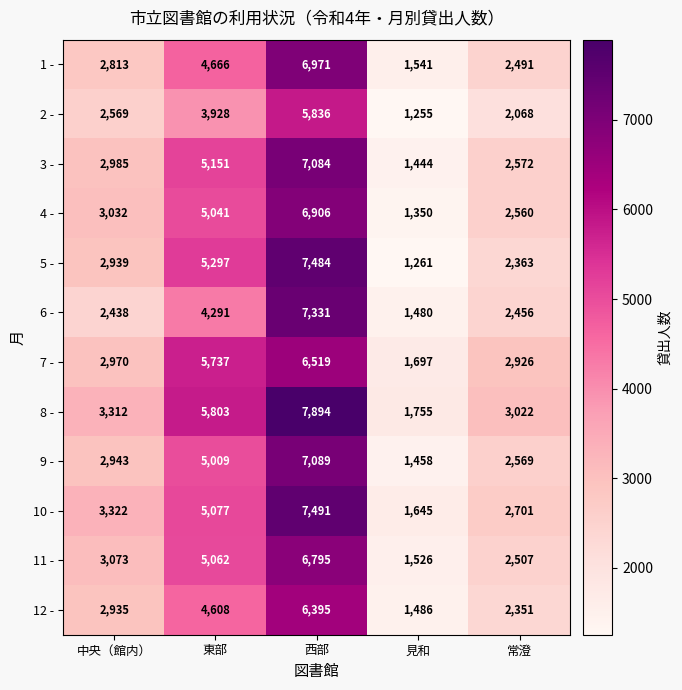

What is the smallest value displayed?

1255